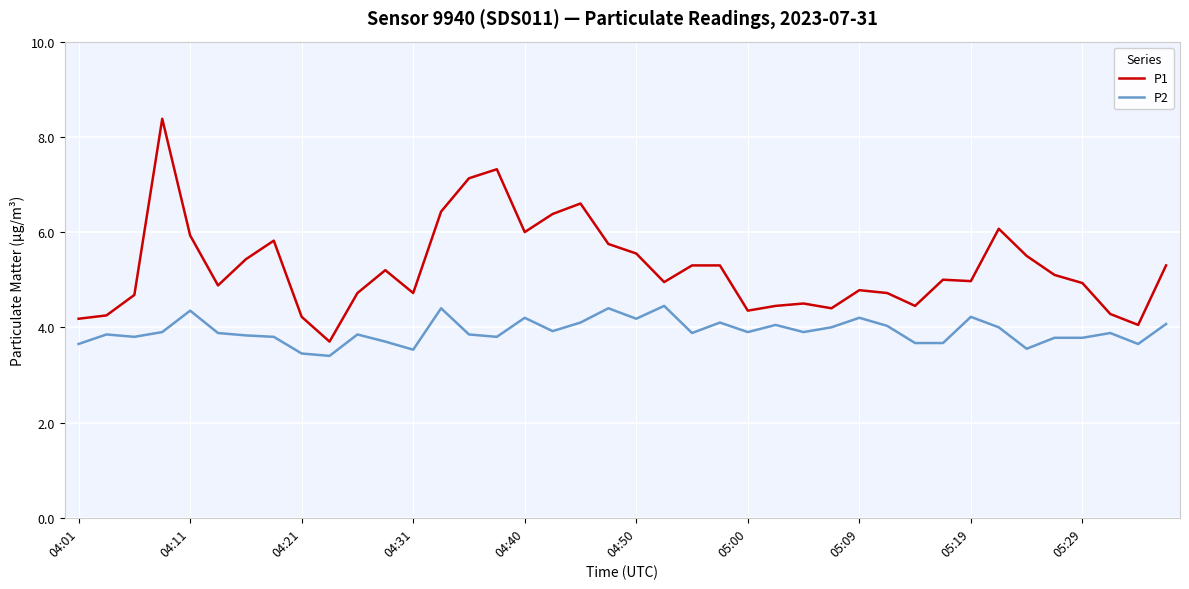

Which series has the widest spread of values?

P1